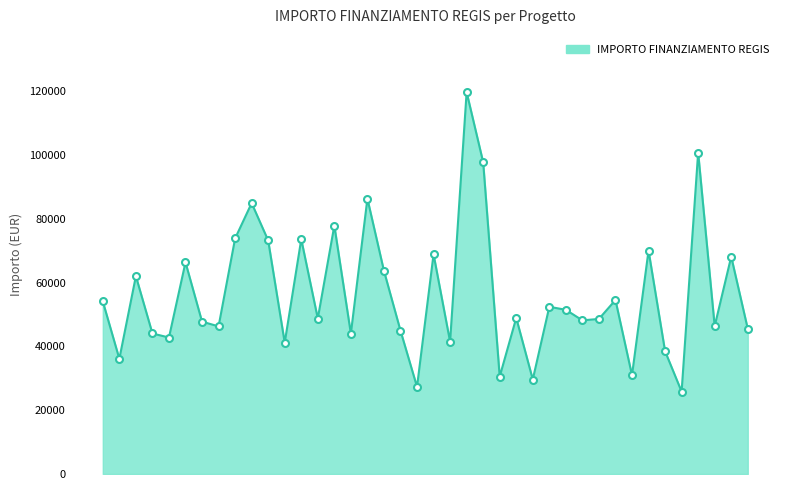

What is the difference between the maximum and minimum values?

93941.0